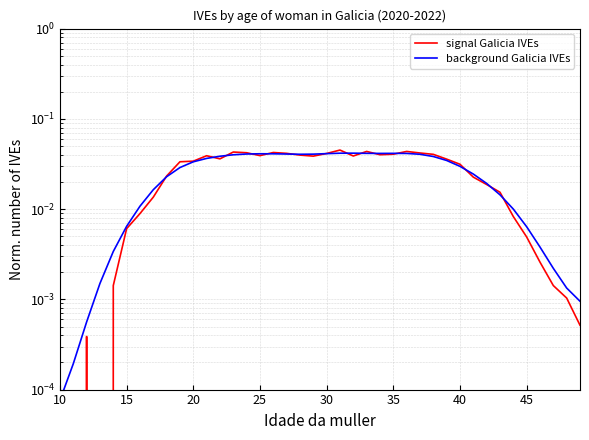

Which series has the largest range (max minus min)?

signal Galicia IVEs